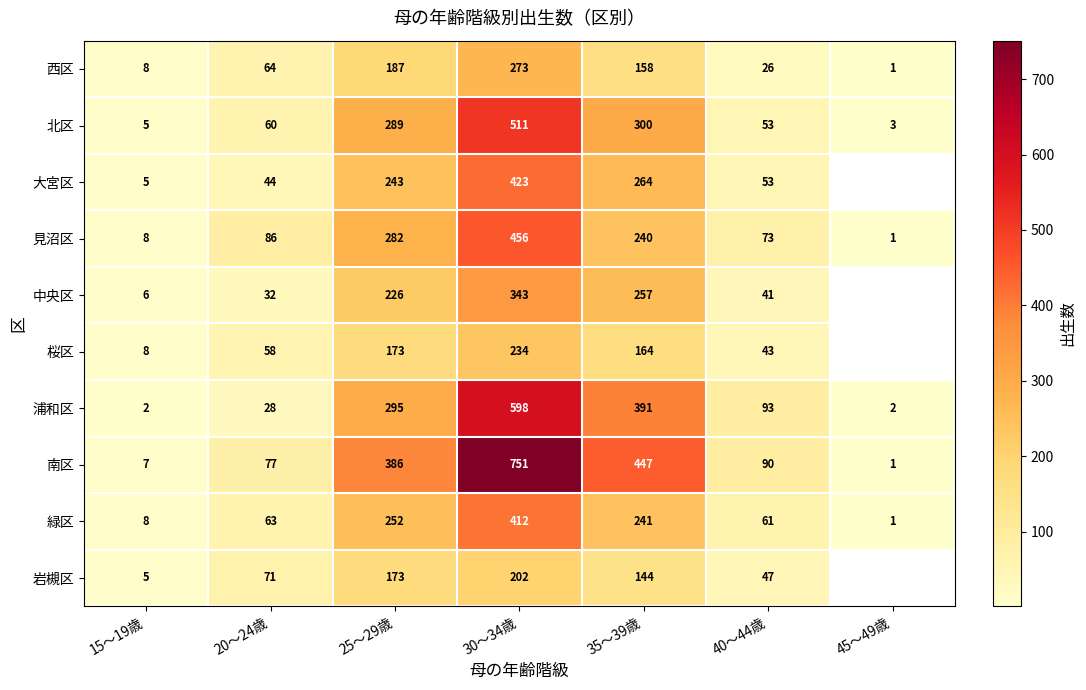

How many series are shown in this chart?

10